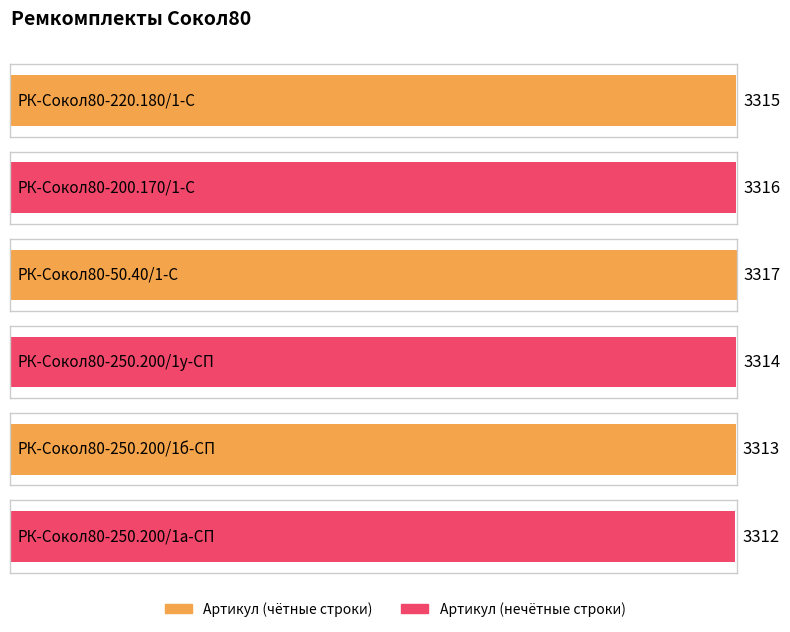

What is the sum of all values?

19887